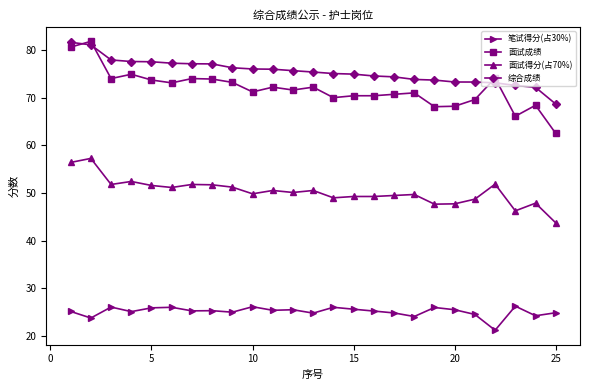

True or false: 面试成绩 has more than 0 interior local peaks.

True